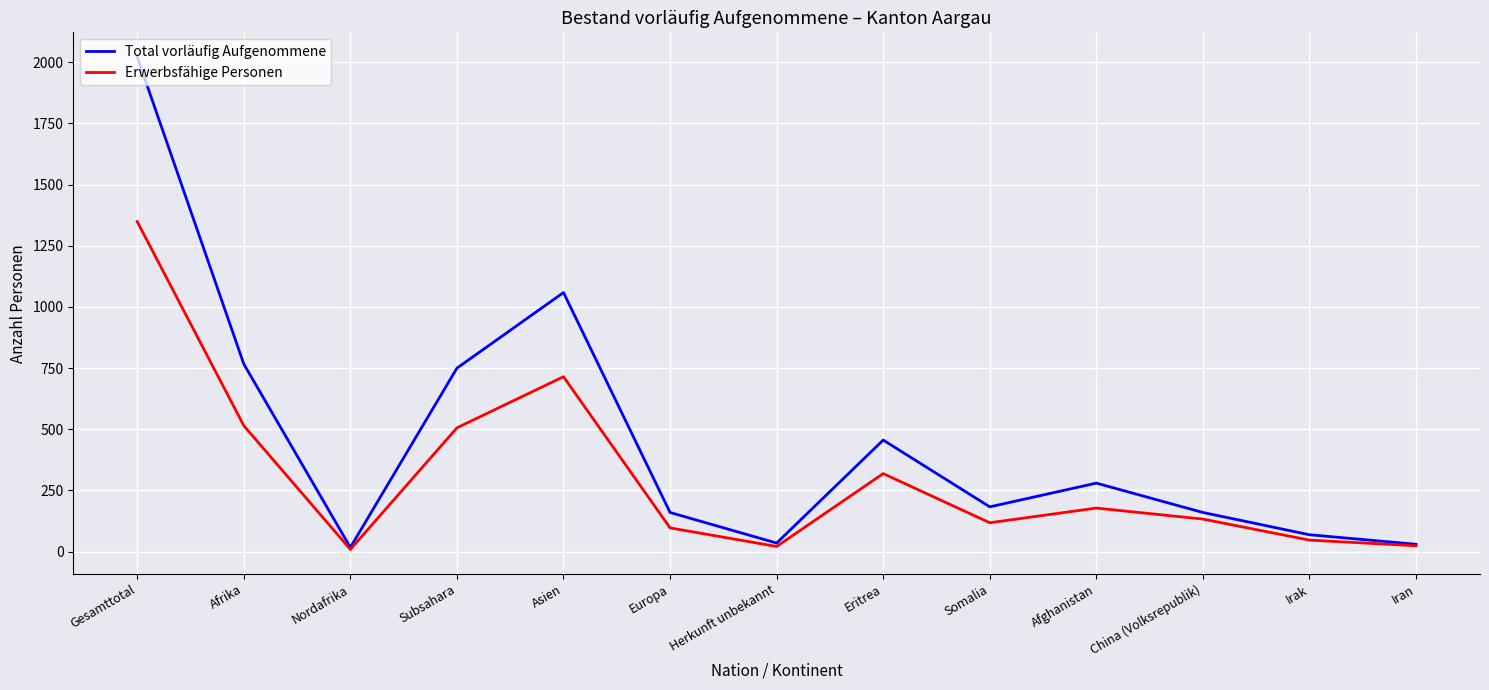

At which category does Erwerbsfähige Personen reach its first local peak?

Asien